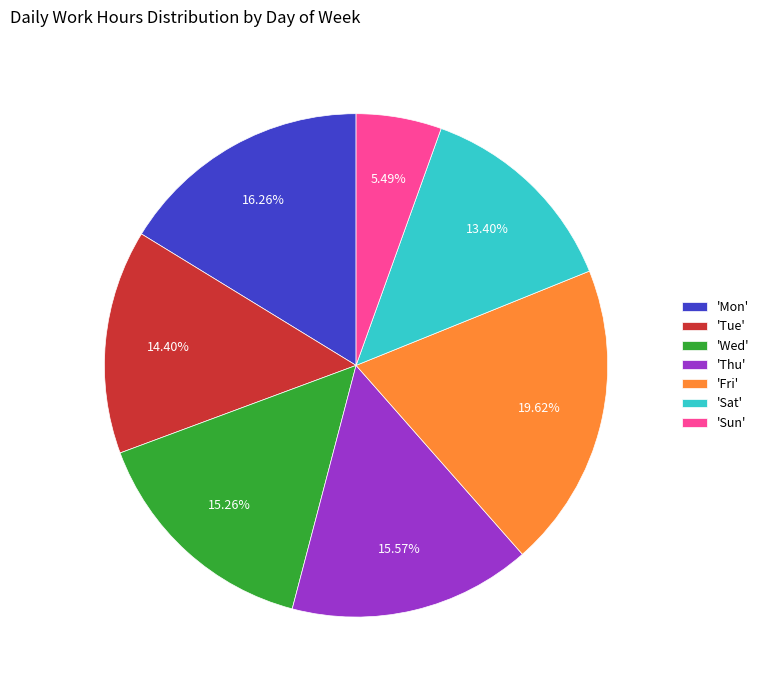

To the nearest percent, what is the average slice percentage?

14%